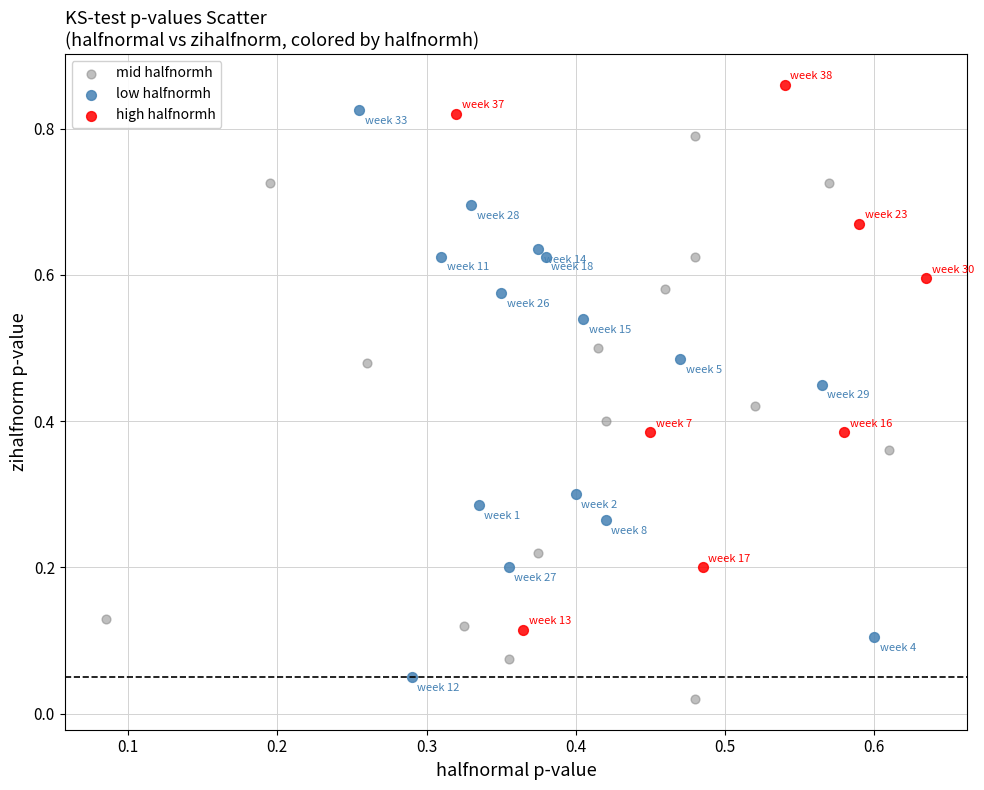

What are all the series names shown in the legend?

mid halfnormh, low halfnormh, high halfnormh